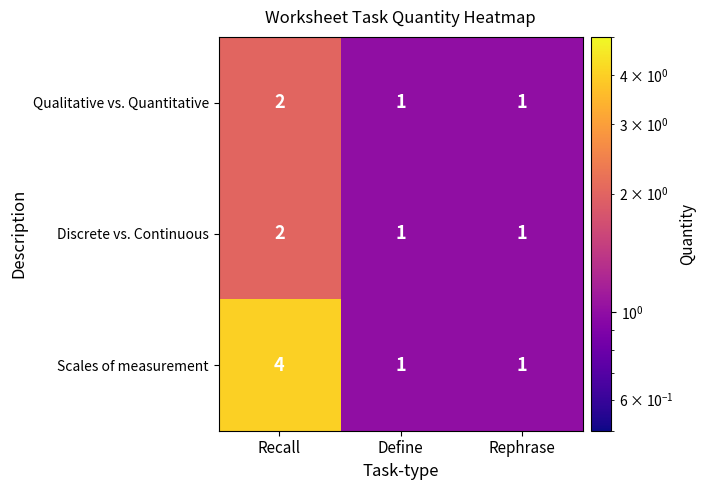

At which category does the chart reach its peak across all series?

Recall